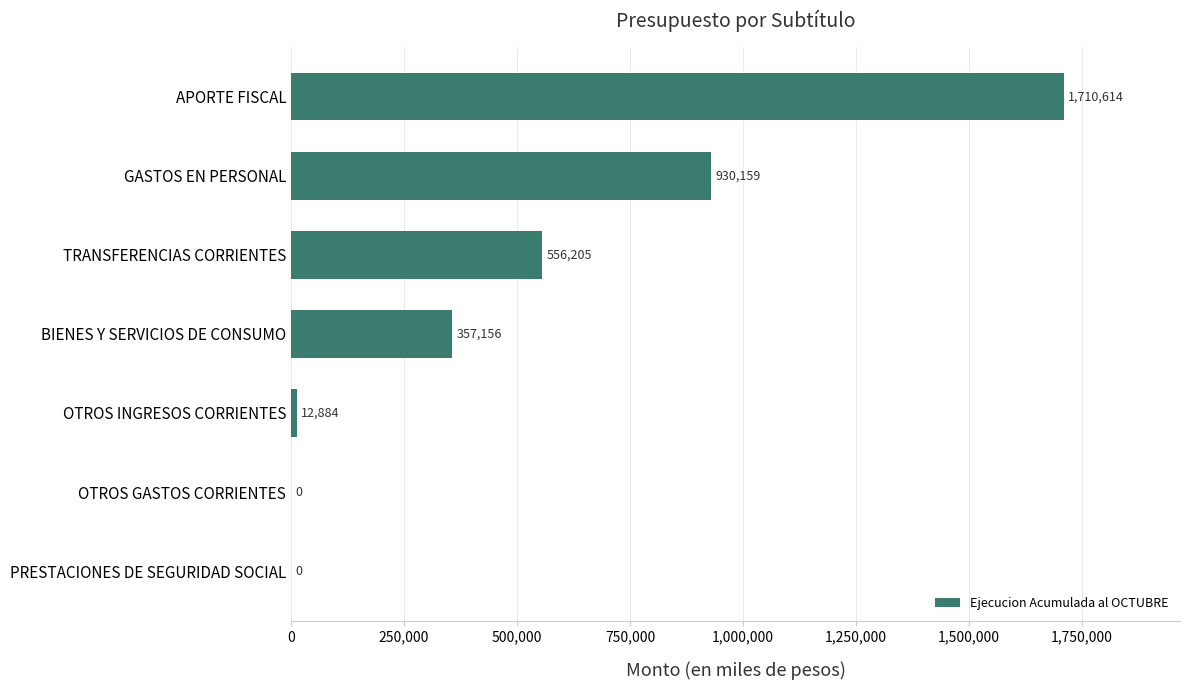

What is the sum of all values?

3567018